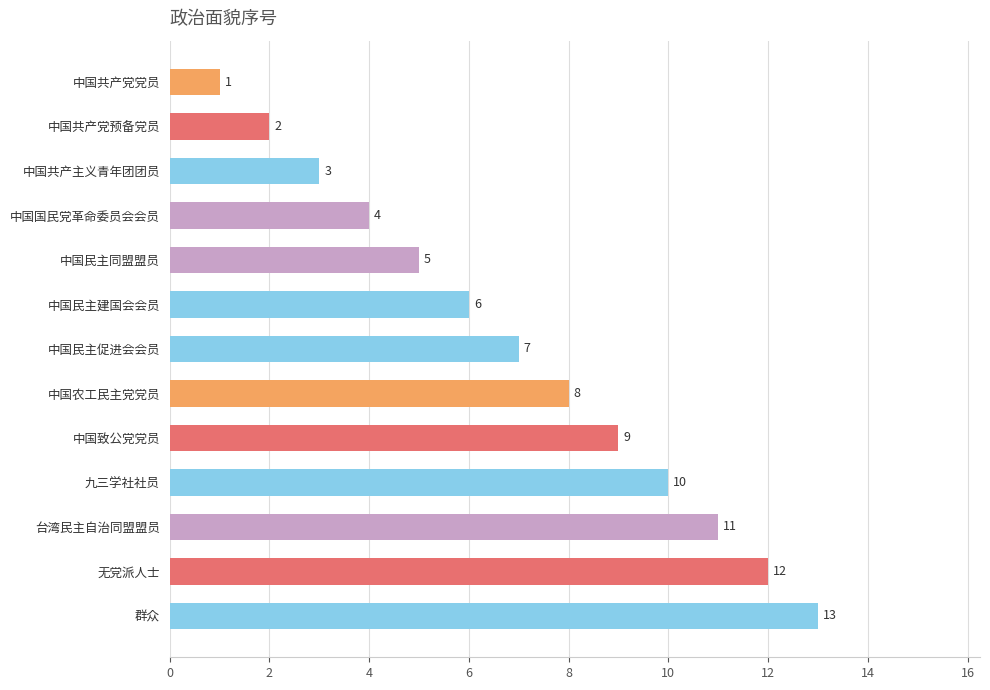

Are the bars grouped side by side (vs. stacked)?

No